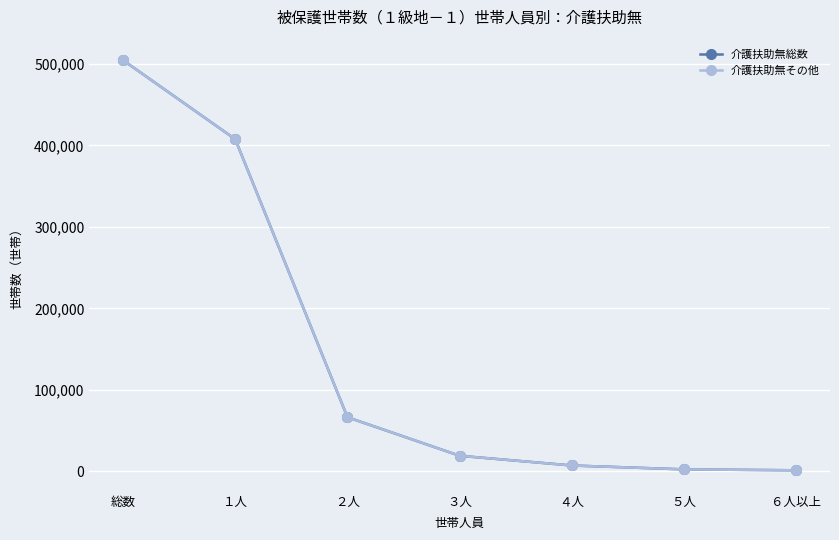

What is the label of the 6th point from the left?

５人